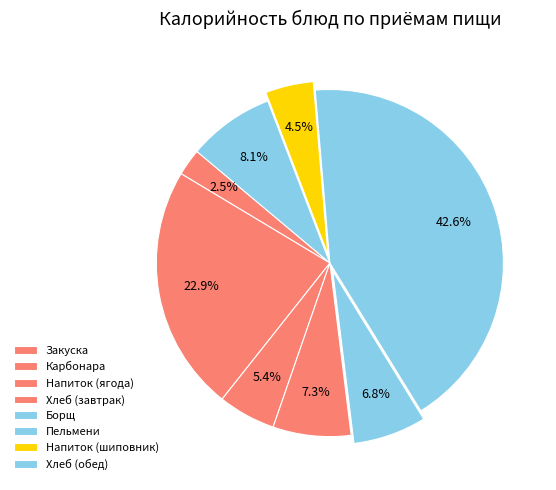

Rank the categories by value from lowest to highest.

Закуска, Напиток из шиповника, Напиток из ягоды, Борщ с капустой, Хлеб пшеничный (завтрак), Хлеб пшеничный (обед), Макаронные изделия Карбонара, Пельмени отварные